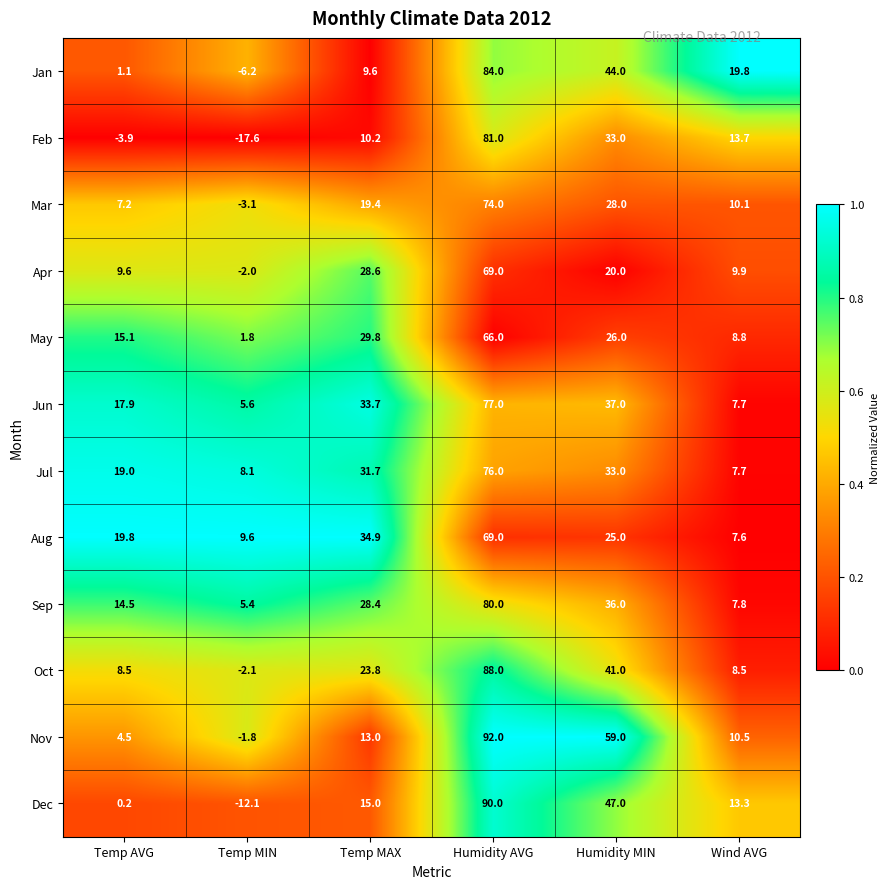

Which category has the highest value across all series?

Humidity AVG